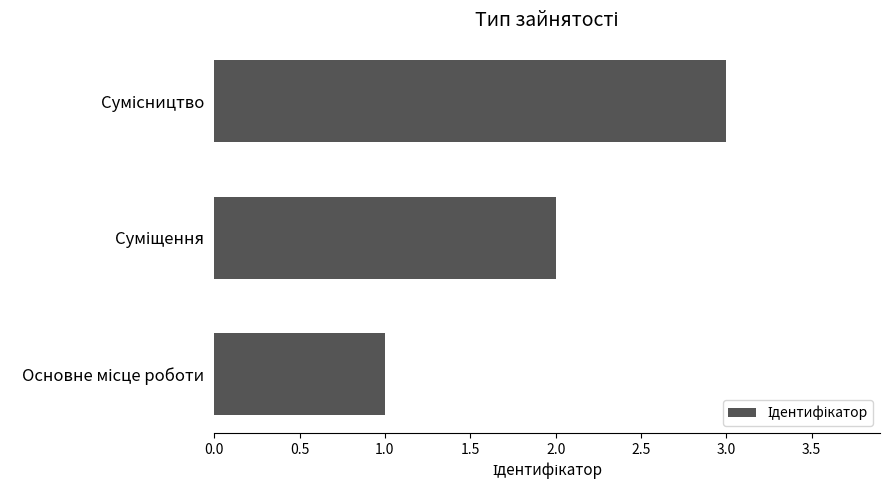

What is the sum of all values?

6